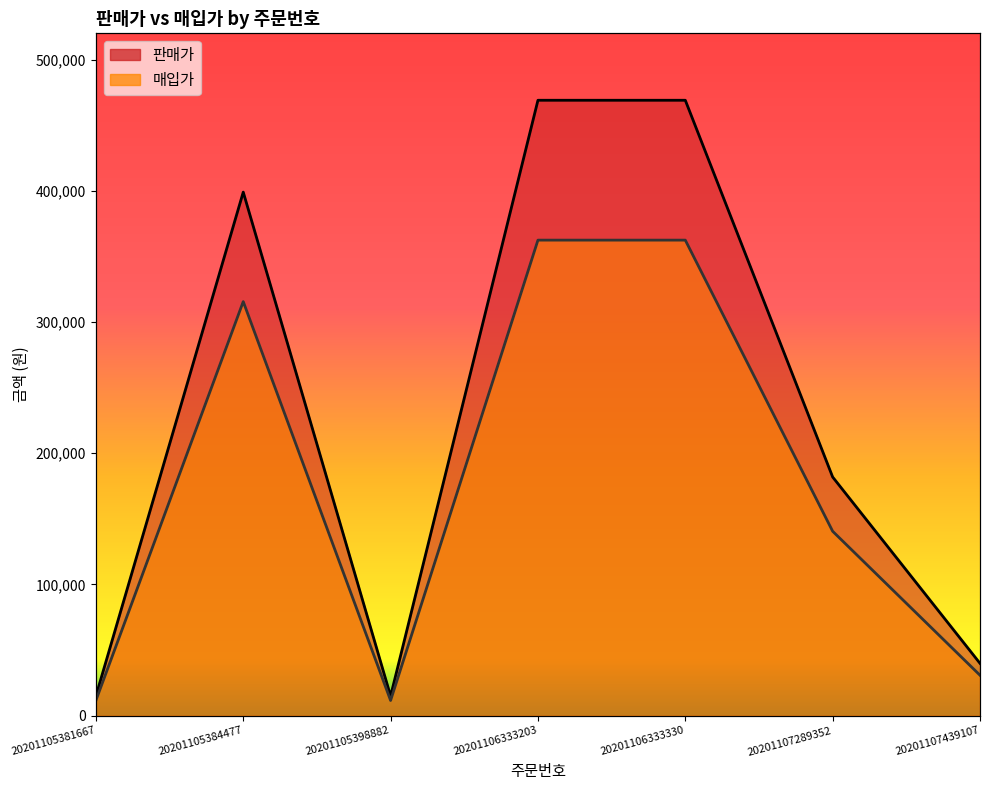

At how many categories does at least one series exceed 278411?

3